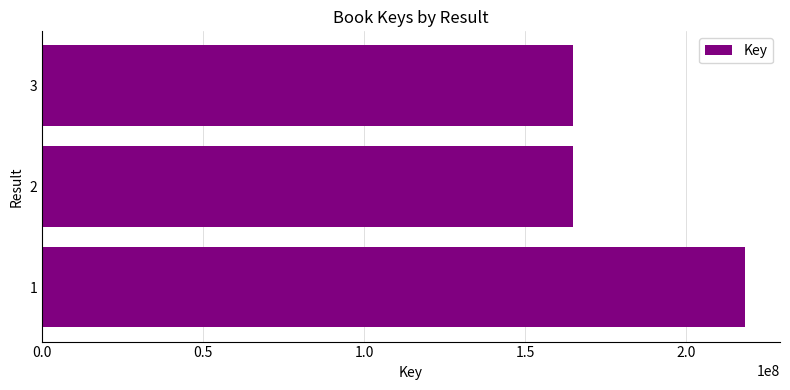

What is the average value?

182503294